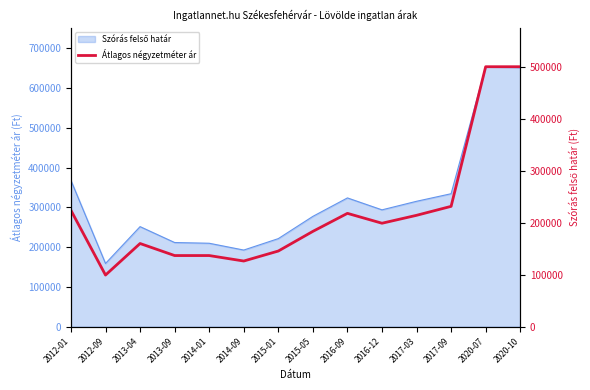

Is it true that the value at 2012-09 is 99333?

True